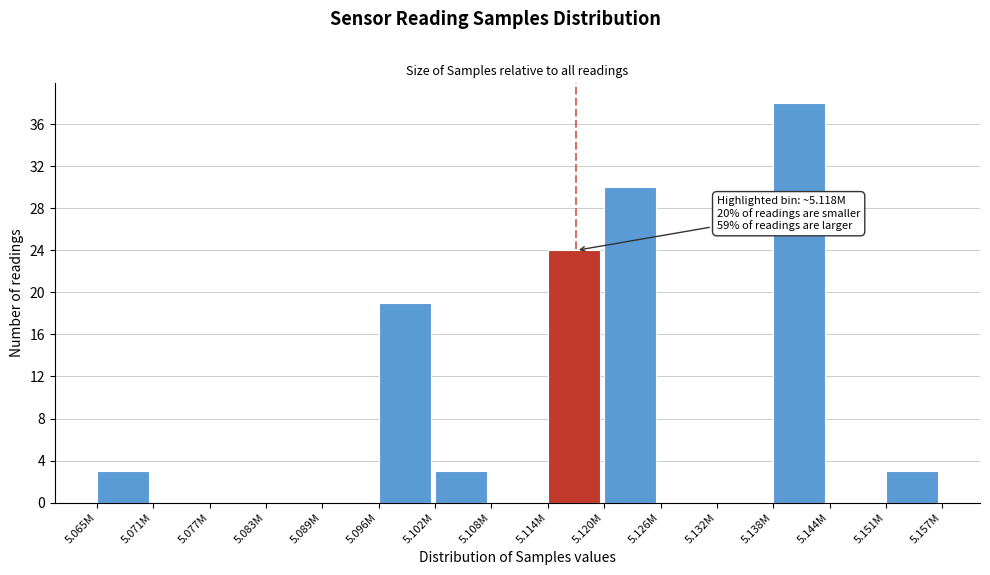

Reading left to right, extract all data points from this chart.

5.065M=3	5.071M=0	5.077M=0	5.083M=0	5.089M=0	5.096M=19	5.102M=3	5.108M=0	5.114M=24	5.120M=30	5.126M=0	5.132M=0	5.138M=38	5.144M=0	5.151M=3